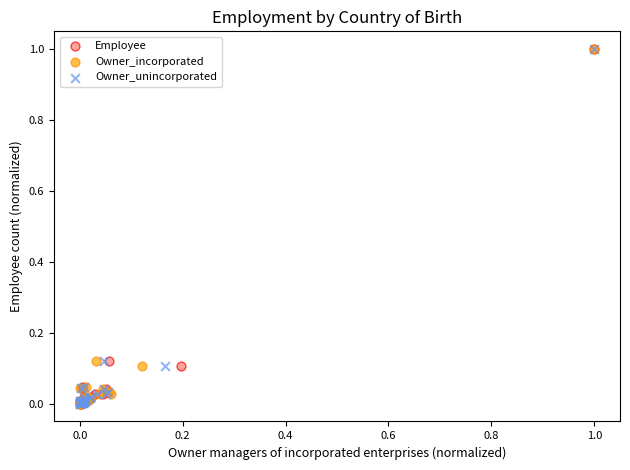

What are all the series names shown in the legend?

Employee, Owner_incorporated, Owner_unincorporated